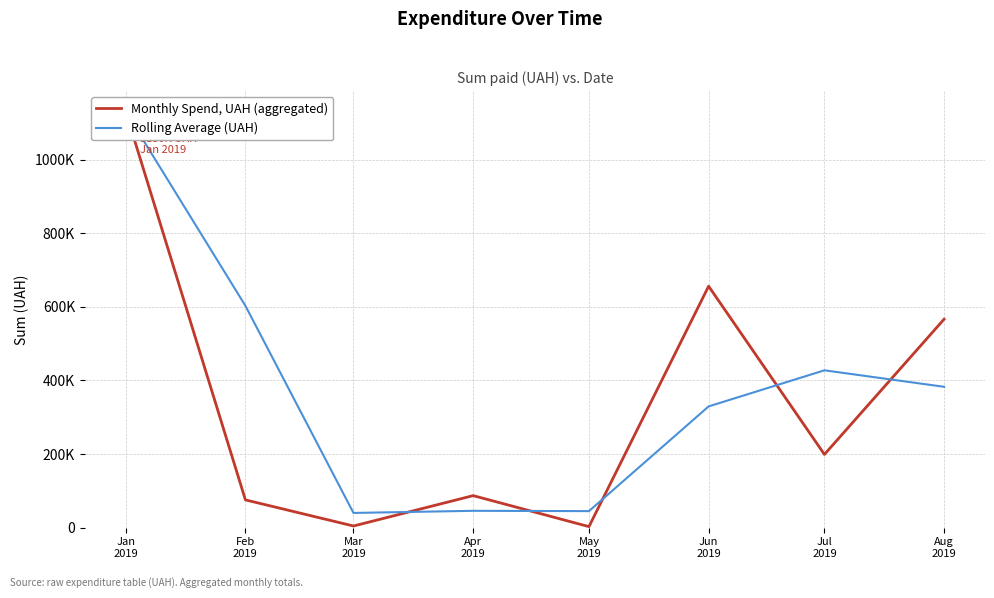

Which series has the largest Y range (max minus min)?

Monthly Spend, UAH (aggregated)